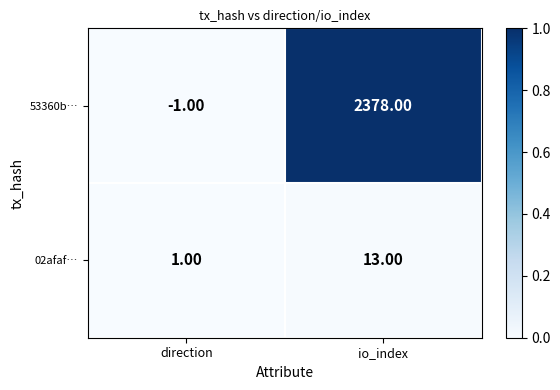

At which label does 53360b… reach its minimum?

direction